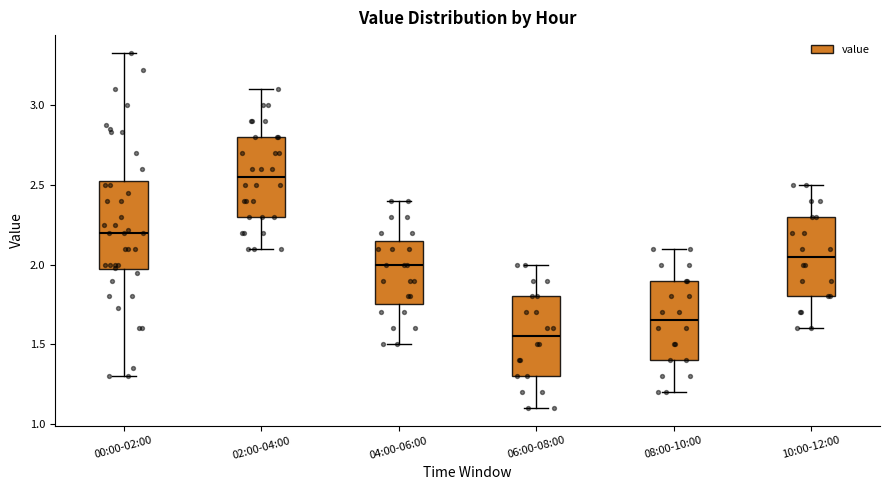

Where does the upper whisker of the box for 02:00-04:00 end on the y-axis? The values are not printed on the chart, so give them approximately, as read against the axis.

3.10